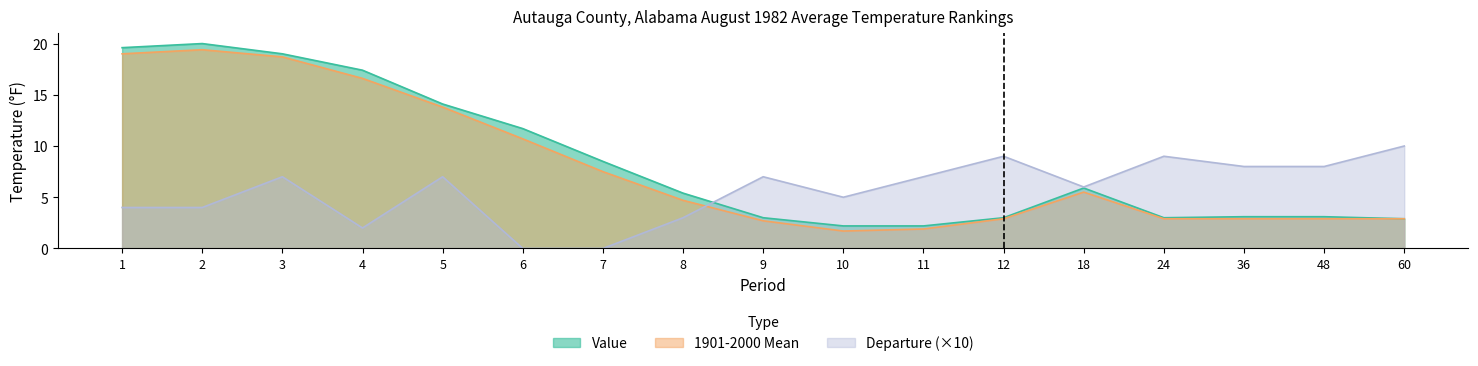

The Value series shows 17.4 at 4. True or false?

True